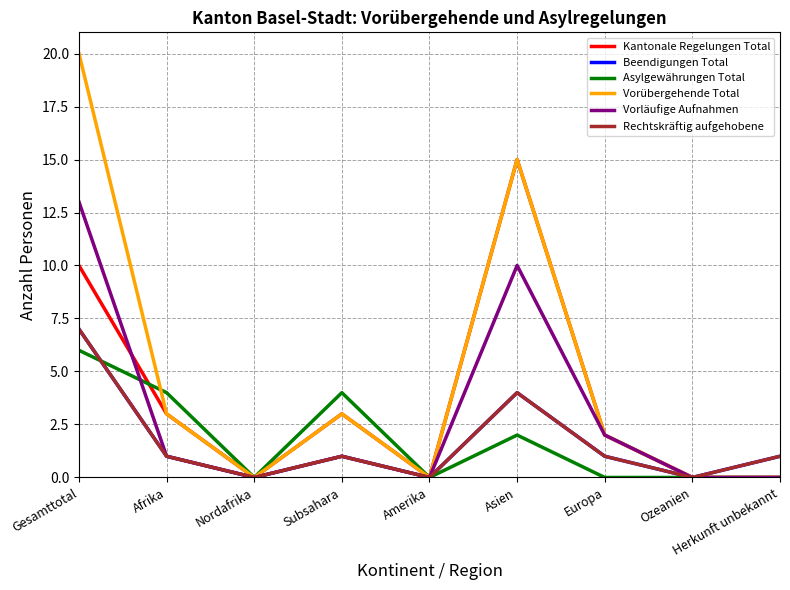

Reading right to left, list all the values displayed in this chart.

Kantonale Regelungen Total: Herkunft unbekannt=0	Ozeanien=0	Europa=2	Asien=15	Amerika=0	Subsahara=3	Nordafrika=0	Afrika=3	Gesamttotal=10
Beendigungen Total: Herkunft unbekannt=1	Ozeanien=0	Europa=1	Asien=4	Amerika=0	Subsahara=1	Nordafrika=0	Afrika=1	Gesamttotal=7
Asylgewährungen Total: Herkunft unbekannt=0	Ozeanien=0	Europa=0	Asien=2	Amerika=0	Subsahara=4	Nordafrika=0	Afrika=4	Gesamttotal=6
Vorübergehende Total: Herkunft unbekannt=0	Ozeanien=0	Europa=2	Asien=15	Amerika=0	Subsahara=3	Nordafrika=0	Afrika=3	Gesamttotal=20
Vorläufige Aufnahmen: Herkunft unbekannt=0	Ozeanien=0	Europa=2	Asien=10	Amerika=0	Subsahara=1	Nordafrika=0	Afrika=1	Gesamttotal=13
Rechtskräftig aufgehobene: Herkunft unbekannt=1	Ozeanien=0	Europa=1	Asien=4	Amerika=0	Subsahara=1	Nordafrika=0	Afrika=1	Gesamttotal=7